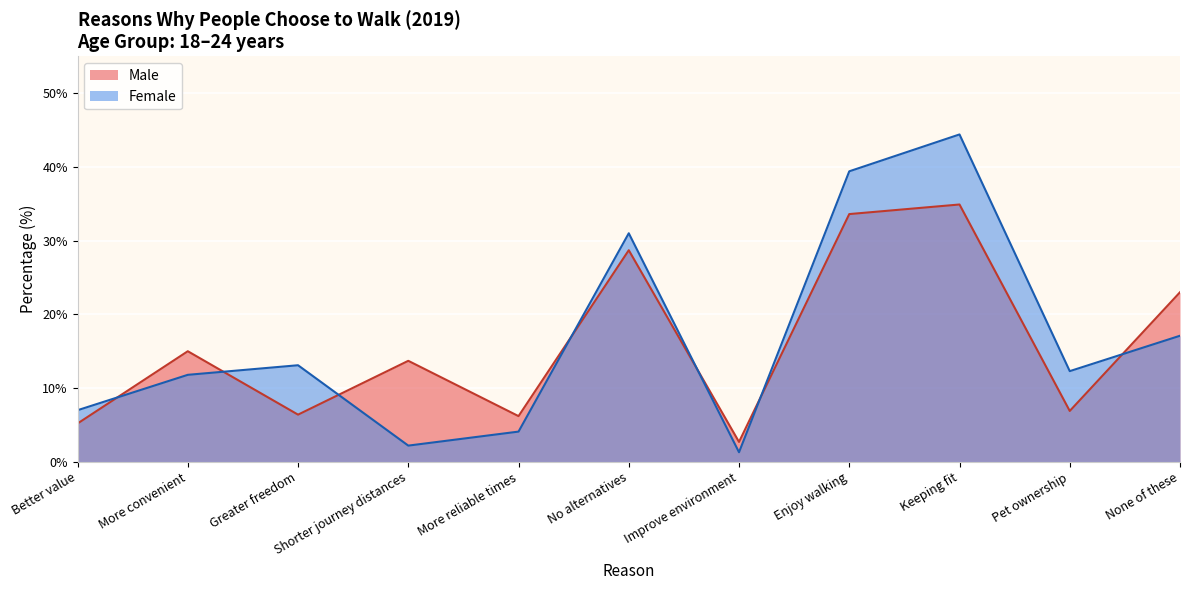

What is the value of the Male point at the 1st from the left?

5.2